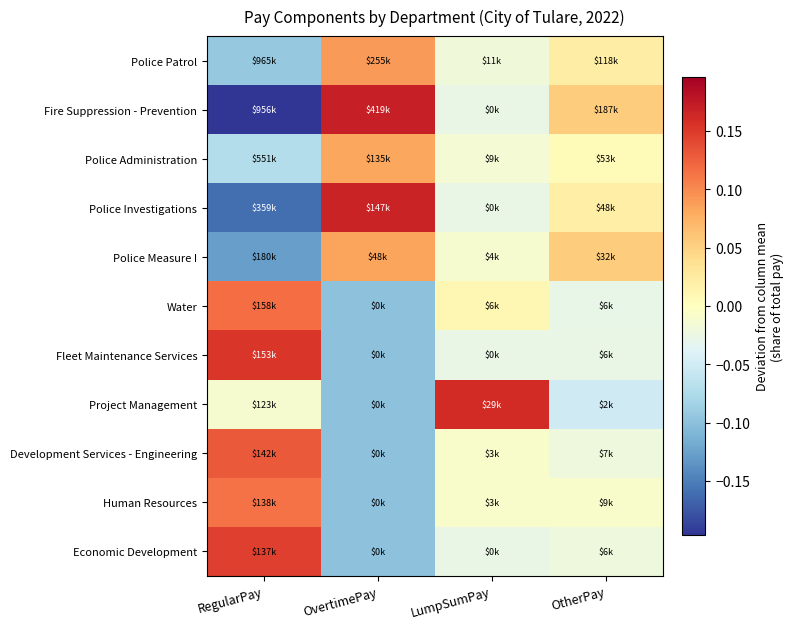

Rank the series by their maximum value, from lowest to highest.

Police Administration, Police Measure I, Police Patrol, Human Resources, Water, Development Services - Engineering, Economic Development, Fleet Maintenance Services, Project Management, Police Investigations, Fire Suppression - Prevention